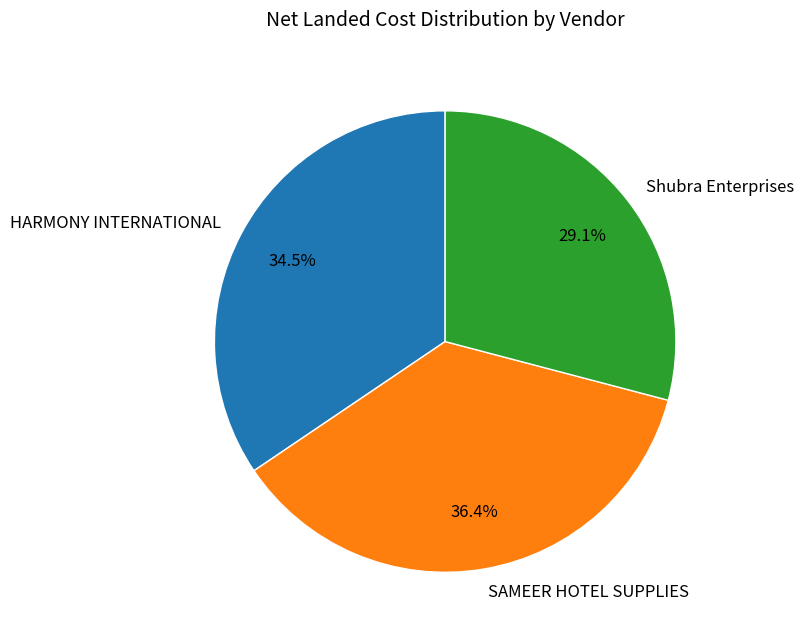

Combined, what portion of the pie is SAMEER HOTEL SUPPLIES and Shubra Enterprises?

65.5%